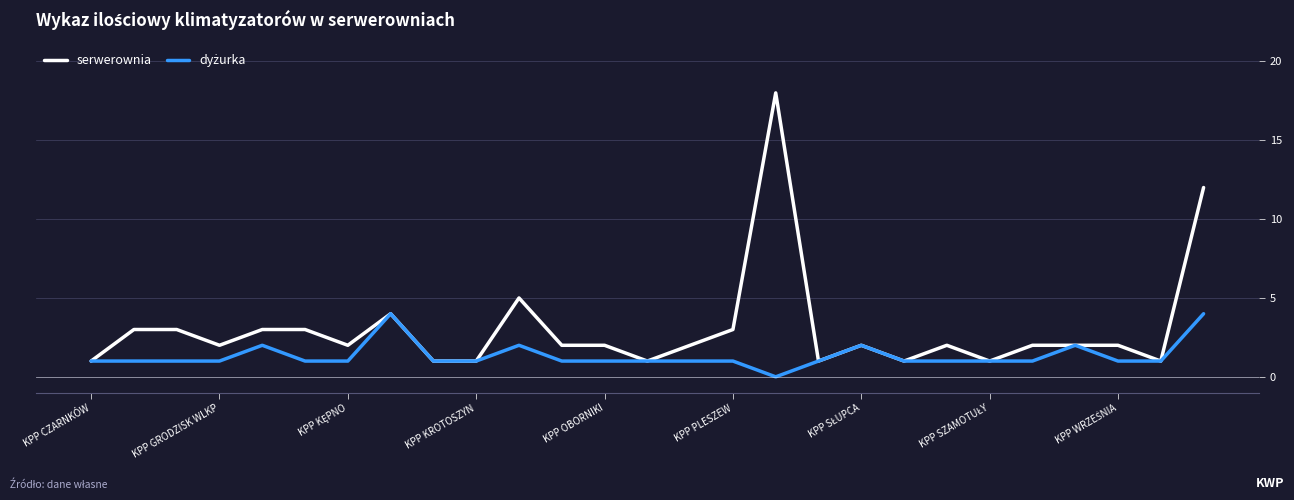

Which series has the largest total across all categories?

serwerownia